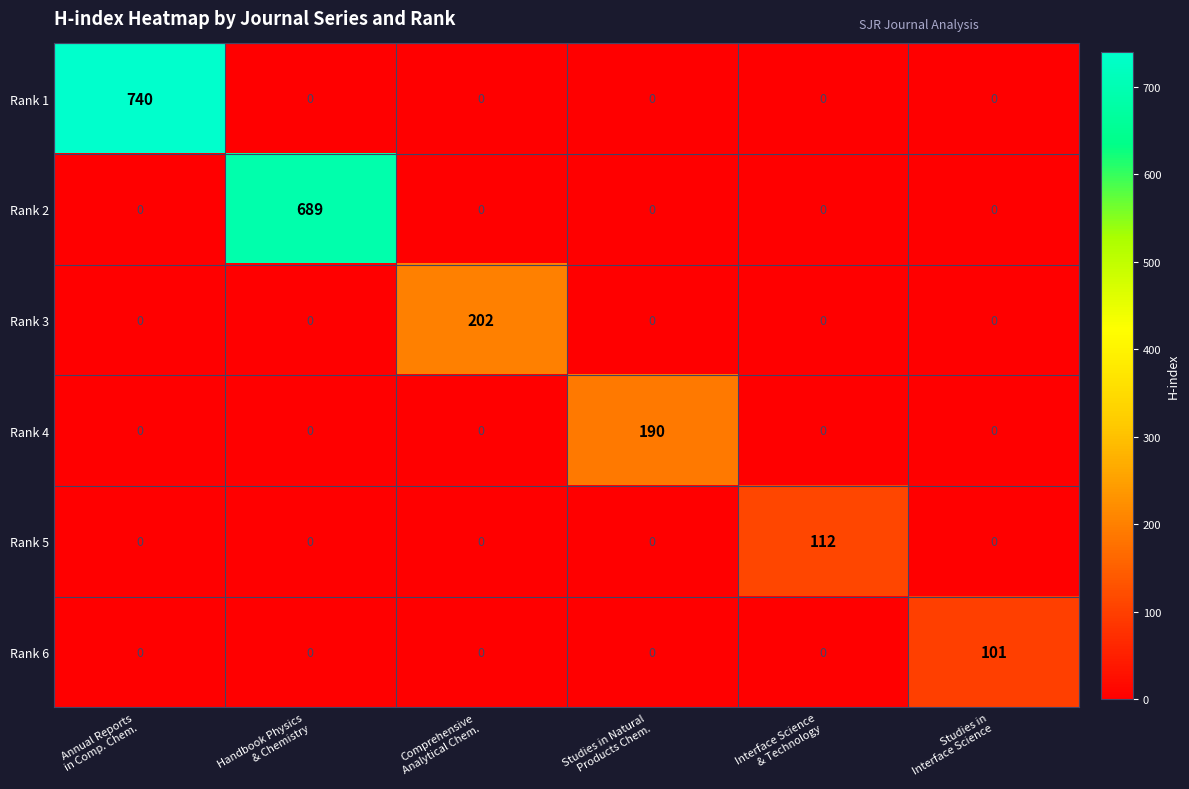

Rank the series by their maximum value, from lowest to highest.

Rank 6, Rank 5, Rank 4, Rank 3, Rank 2, Rank 1